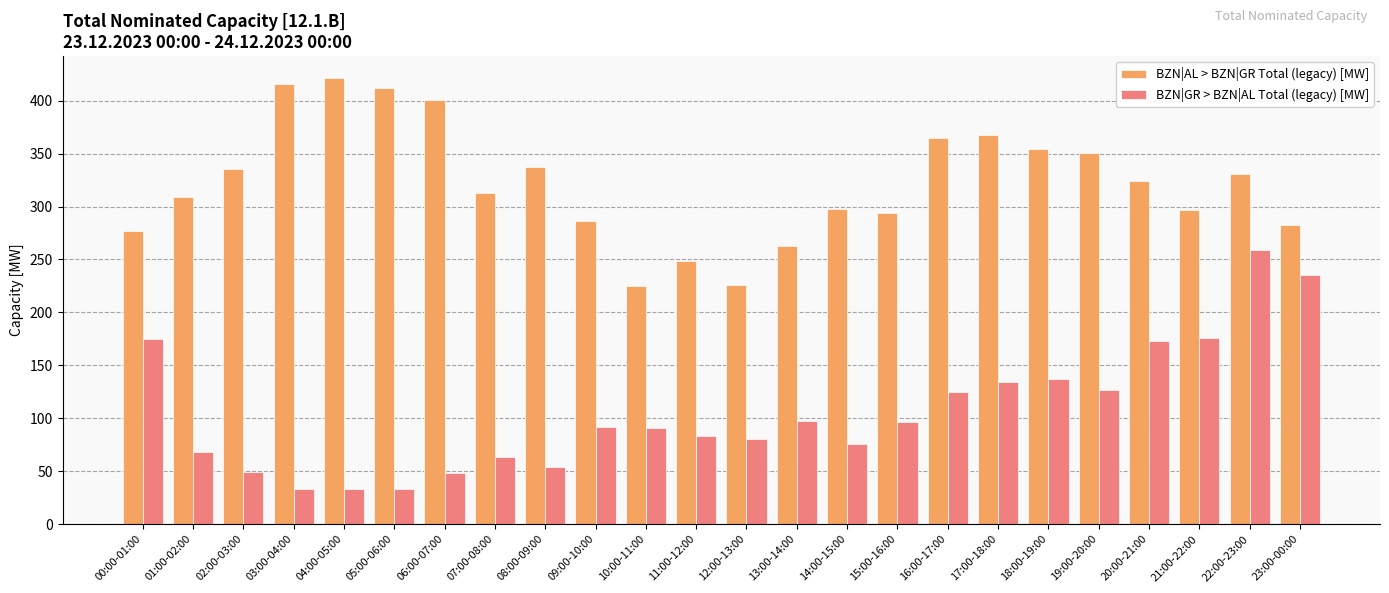

Rank the series by their maximum value, from highest to lowest.

BZN|AL > BZN|GR Total (legacy) [MW], BZN|GR > BZN|AL Total (legacy) [MW]